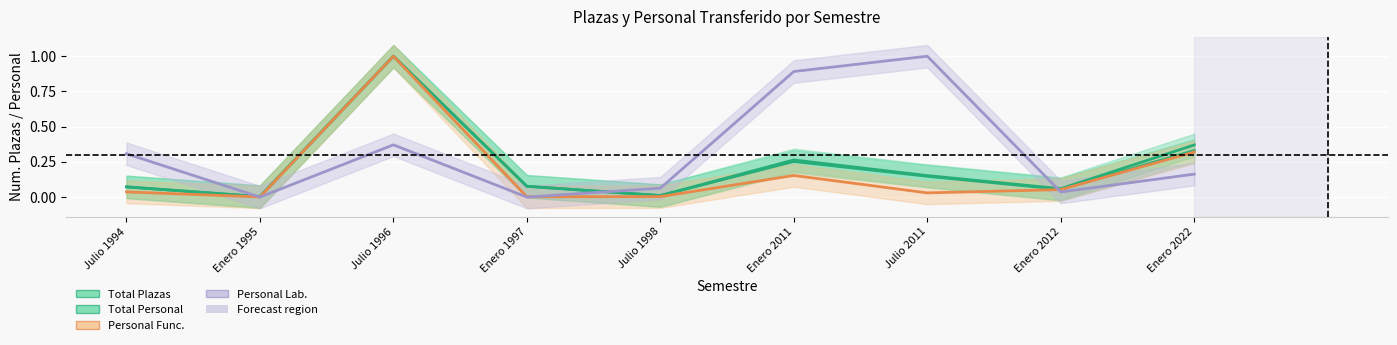

Which series has the widest spread of values?

Personal Lab.